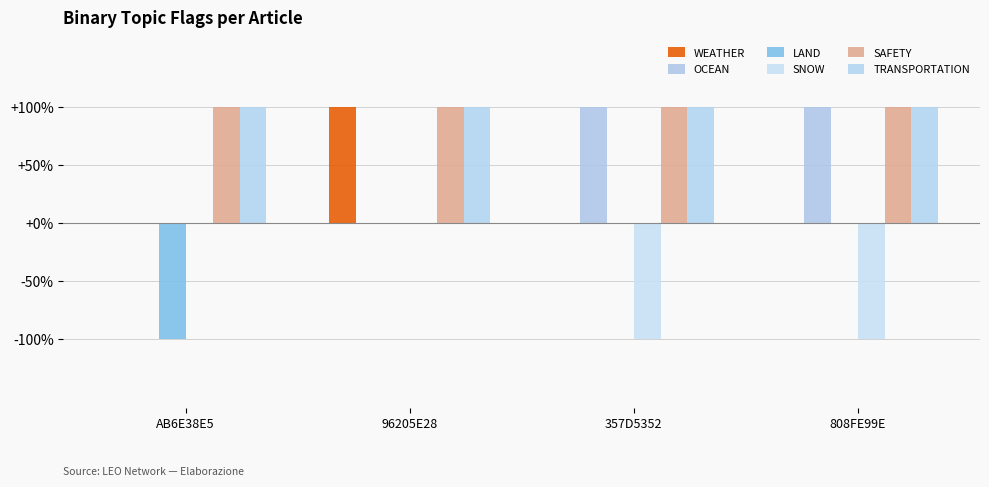

Are the bars grouped side by side (vs. stacked)?

Yes